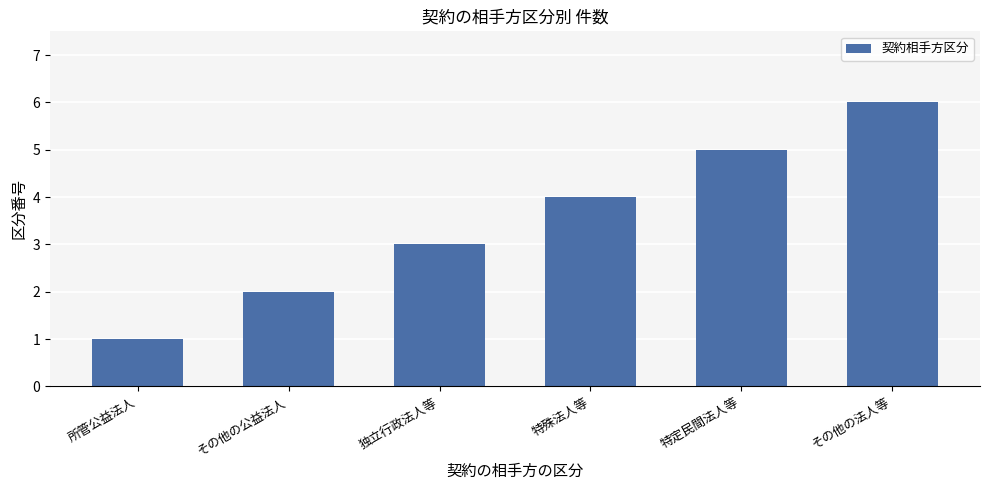

At which category does the chart reach its minimum across all series?

所管公益法人